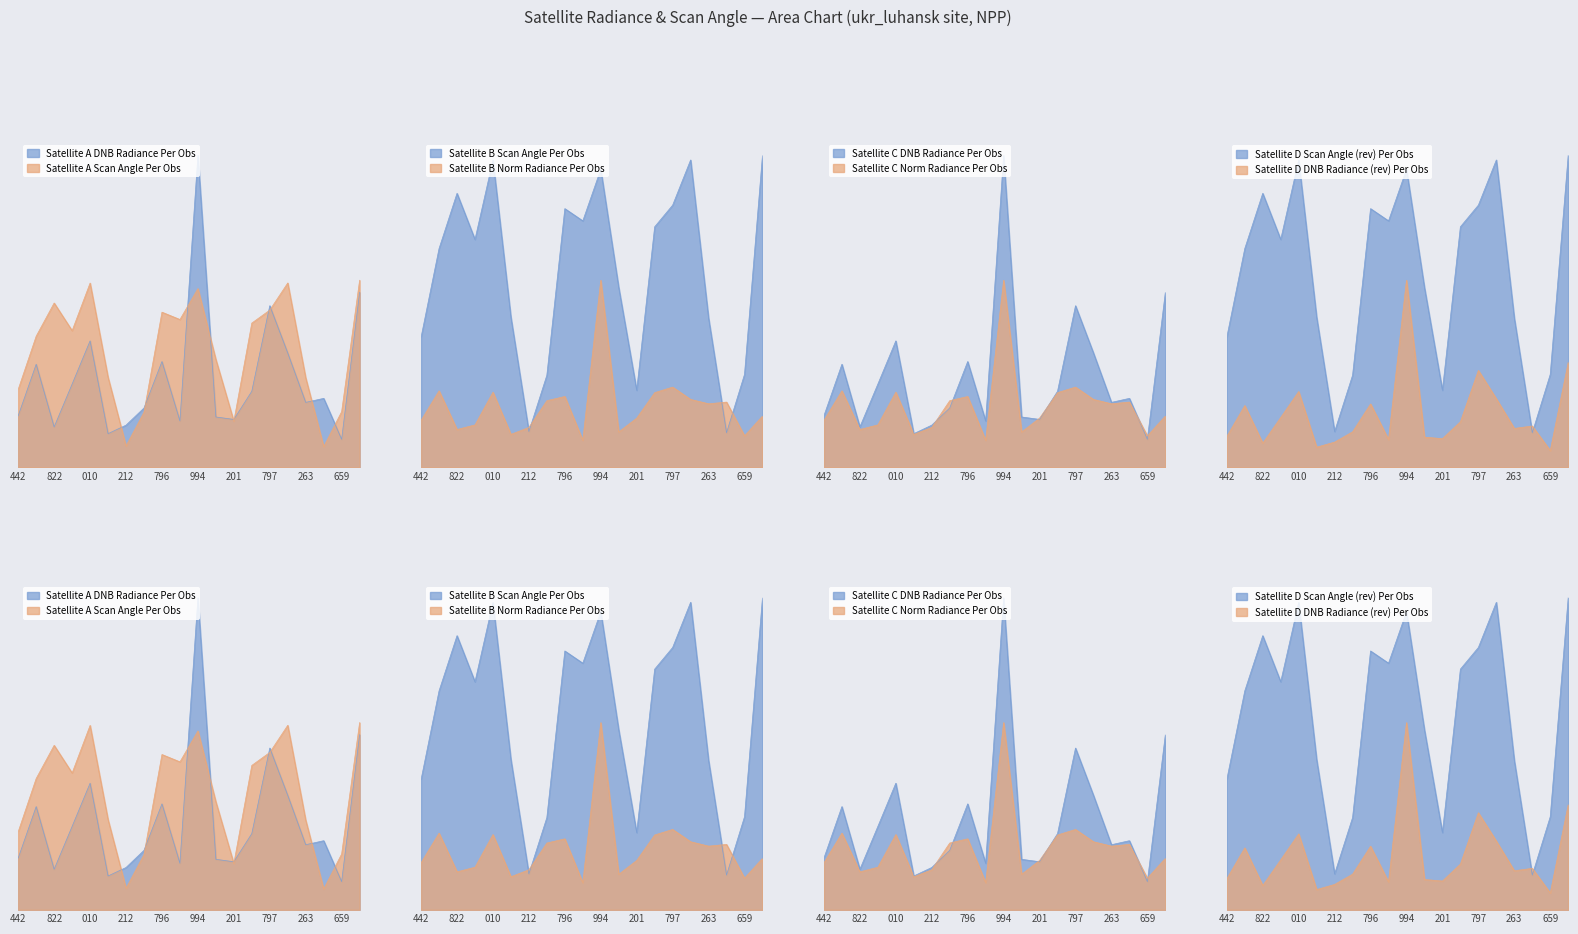

List the labels in order of rade9_mult_nadir_norm value, largest first.

138994, 139797, 137631, 138010, 139783, 138796, 144246, 138408, 144455, 144263, 144673, 139201, 137442, 137836, 138212, 137822, 139009, 138022, 144659, 138809